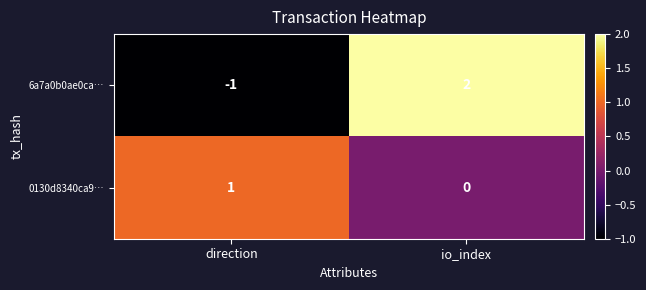

Reading left to right, extract all data points from this chart.

6a7a0b0ae0ca…: direction=-1	io_index=2
0130d8340ca9…: direction=1	io_index=0